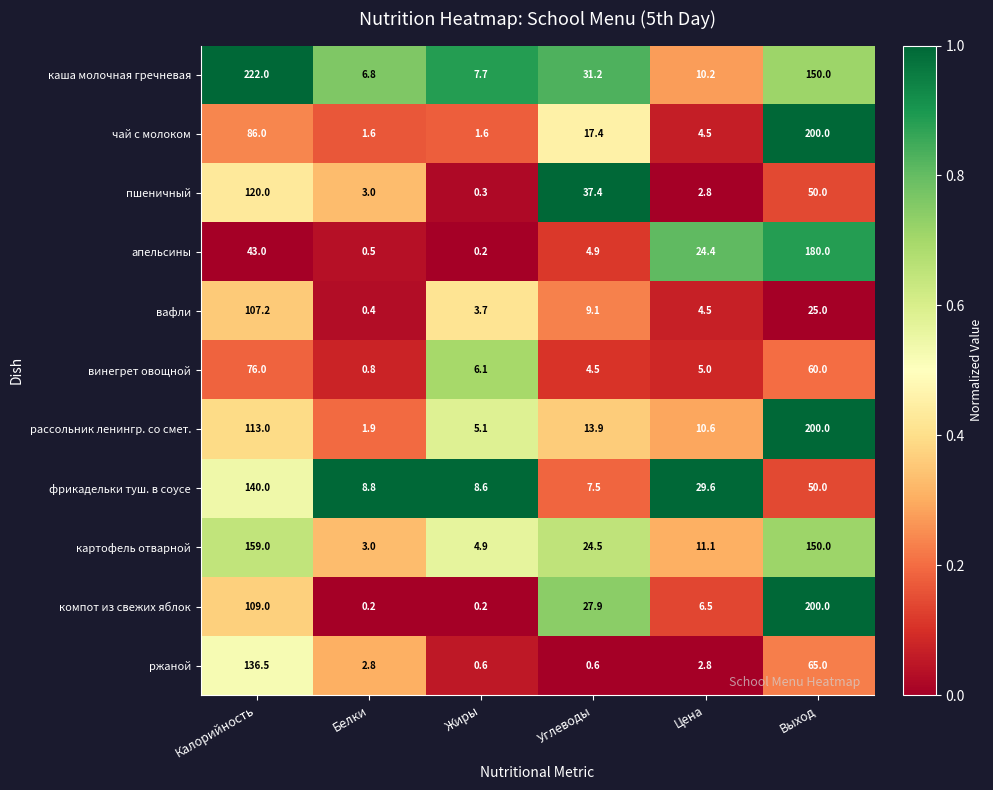

List the labels in order of винегрет овощной value, smallest first.

Белки, Углеводы, Цена, Жиры, Выход, Калорийность